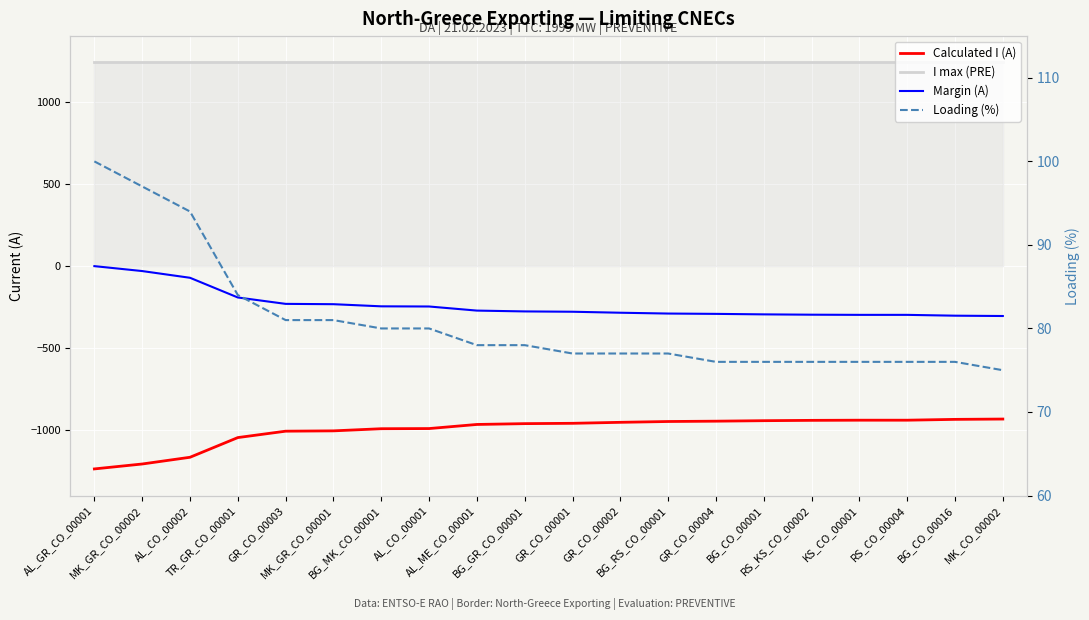

What is the value of the Margin (A) point at the 1st from the left?

-2